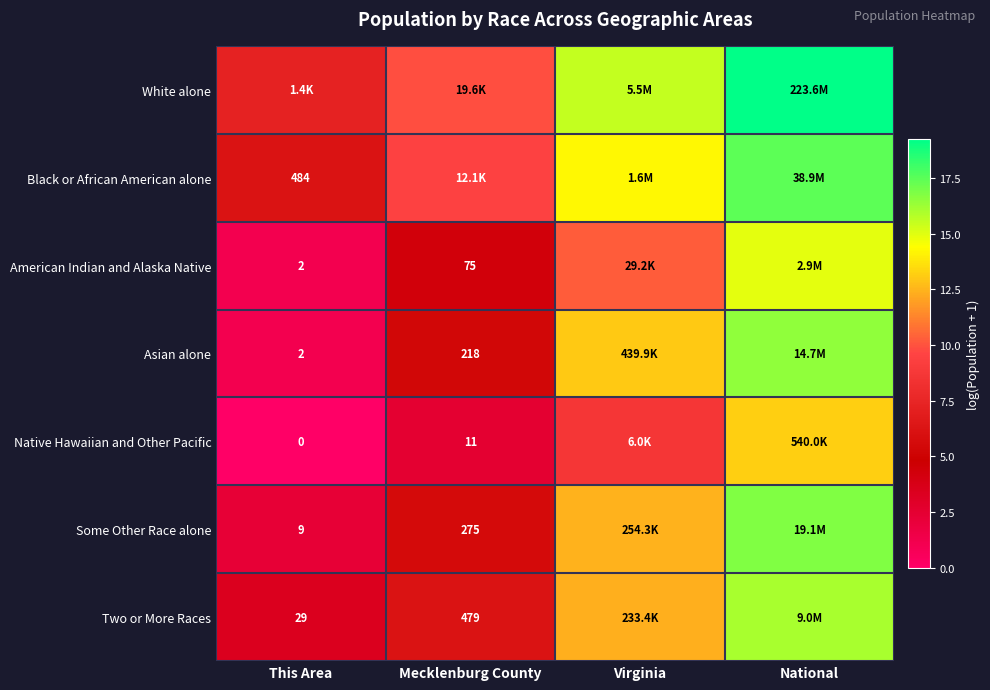

Is the value of Native Hawaiian and Other Pacific at This Area greater than the value of Some Other Race alone at Mecklenburg County?

No